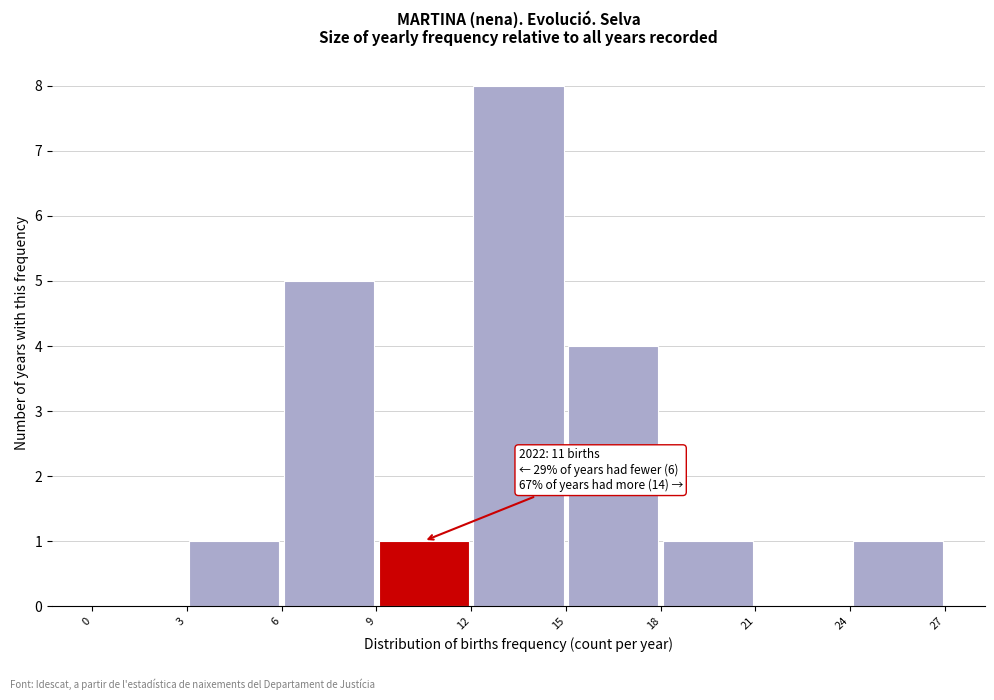

Over which range of the x-axis is the bar tallest?

12 to 15